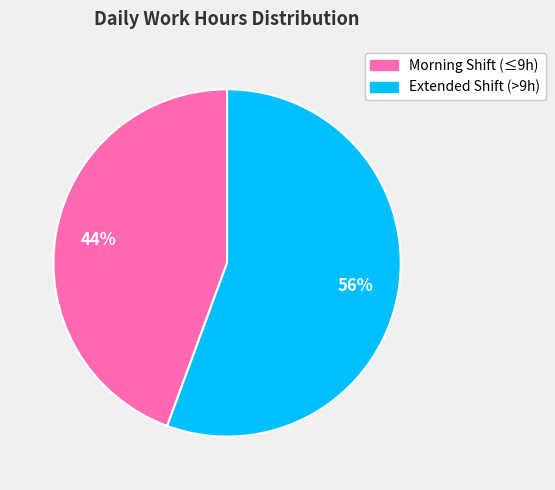

Is there a majority slice in this chart?

Yes